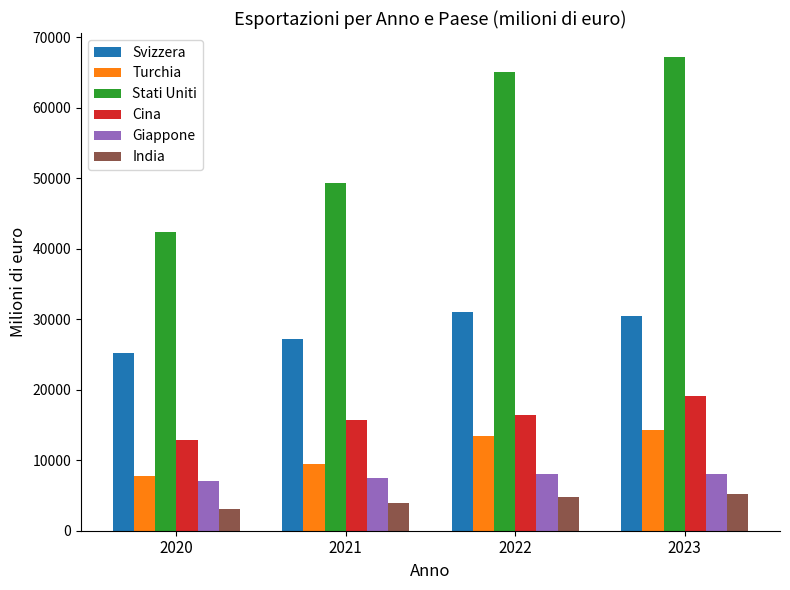

What is the sum of all Stati Uniti values?

224128.7